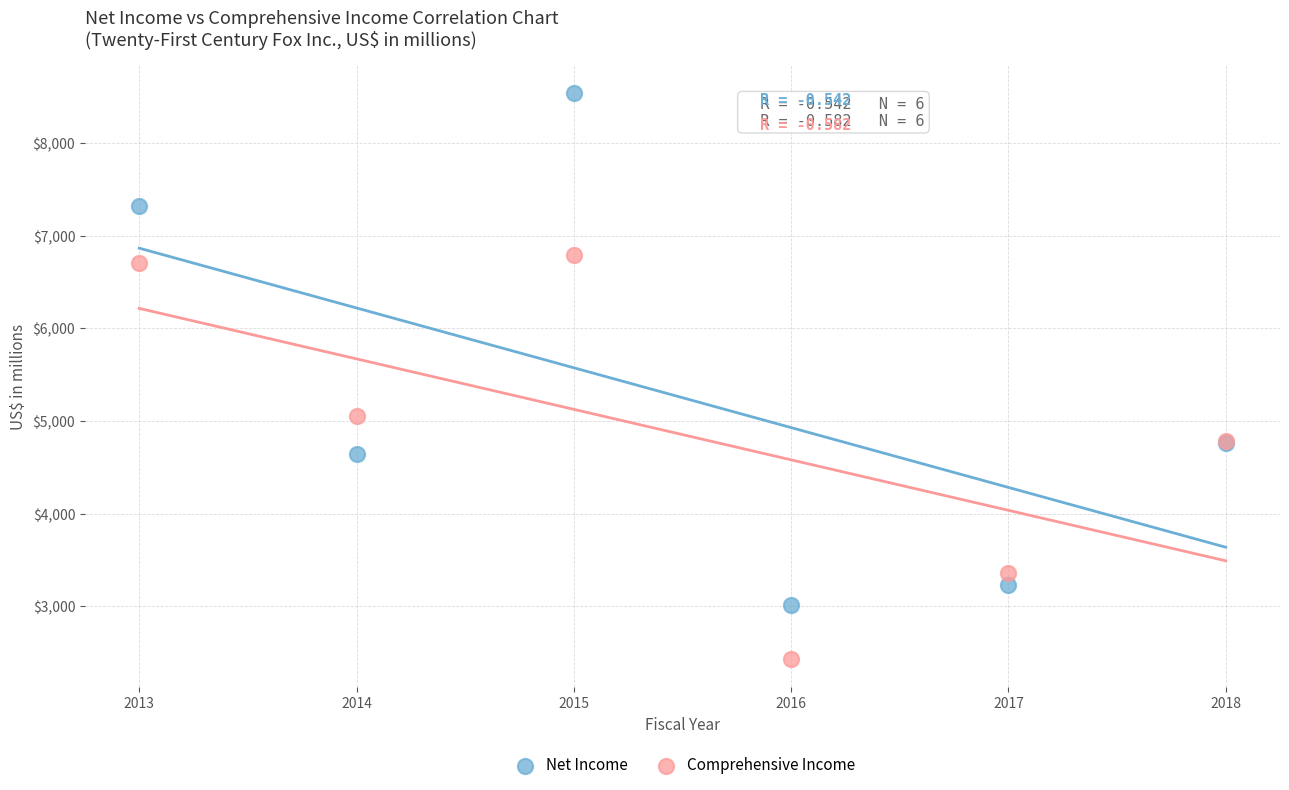

Across all series, what Y value is closest to 5485?

5053